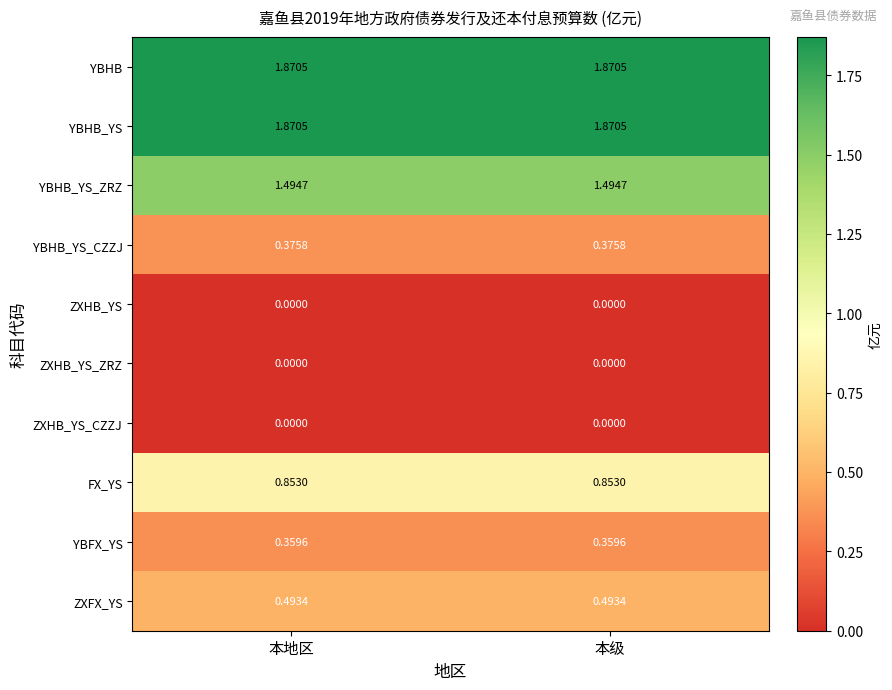

What is the total value across all series at 本级?

7.3